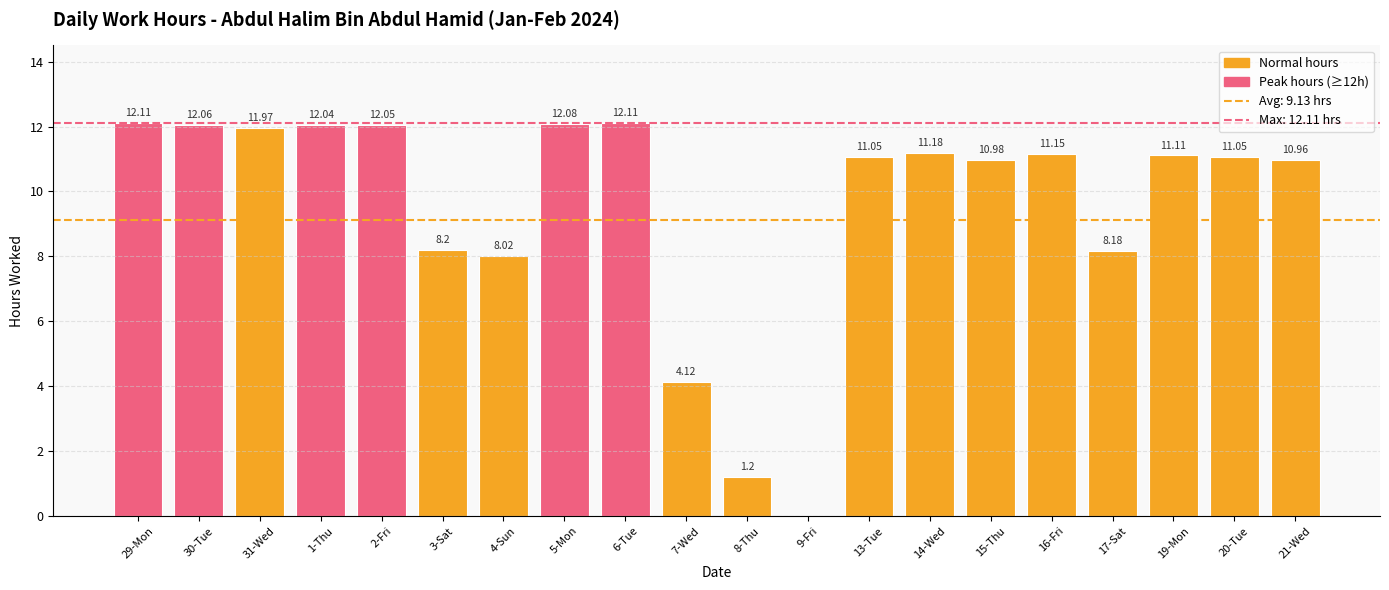

What is the sum of all values?

191.6